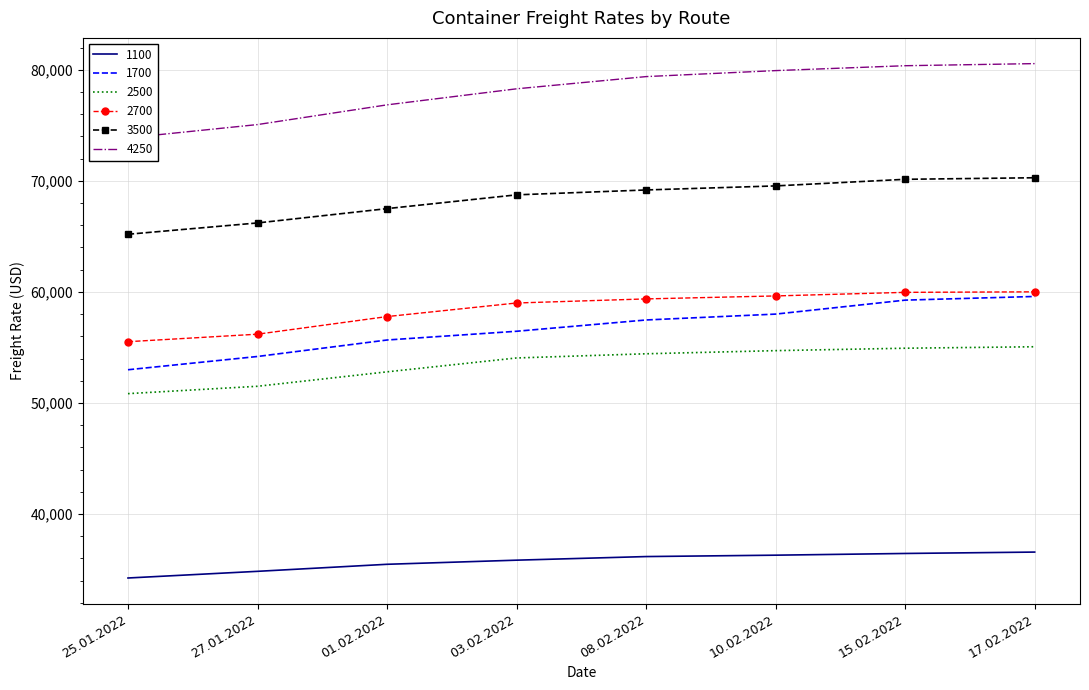

What is the maximum value shown in the chart?

80560